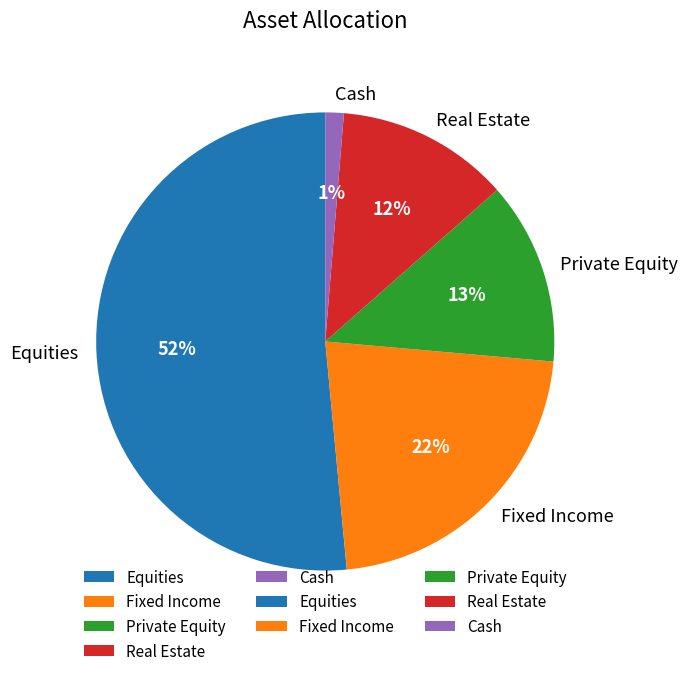

Between Cash and Real Estate, which is larger?

Real Estate